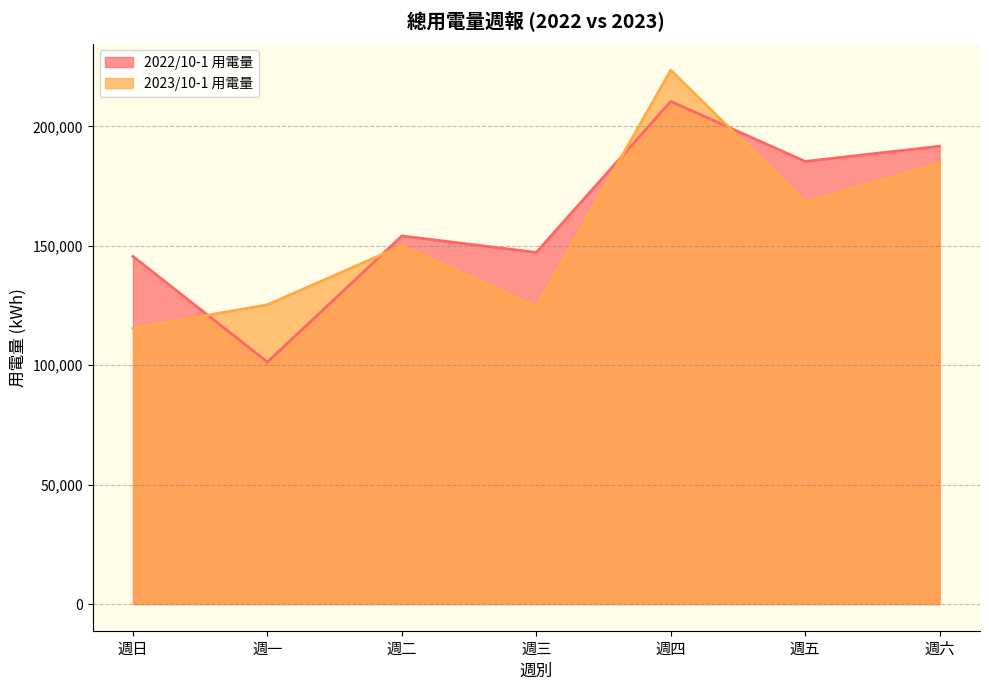

At which category is the sum across all series the highest?

週四